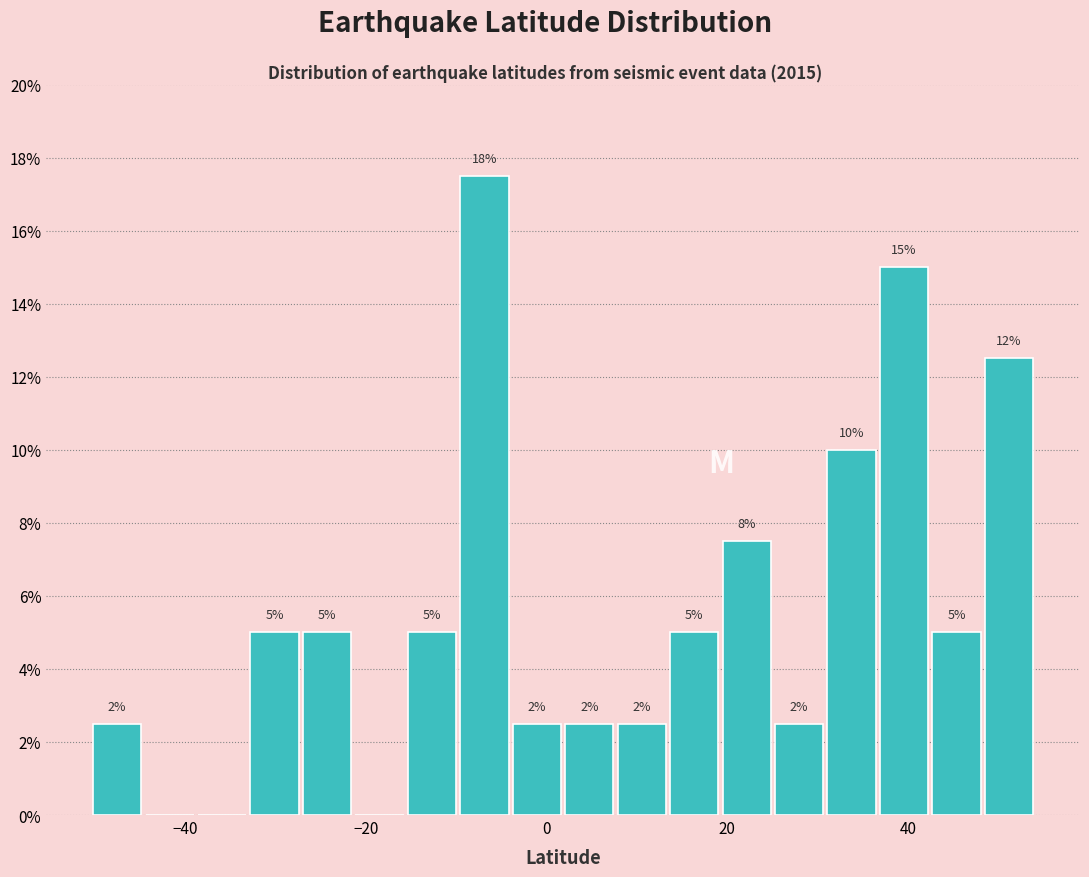

Read against the x-axis, roughly where is the centre of the tallest bar?

-6